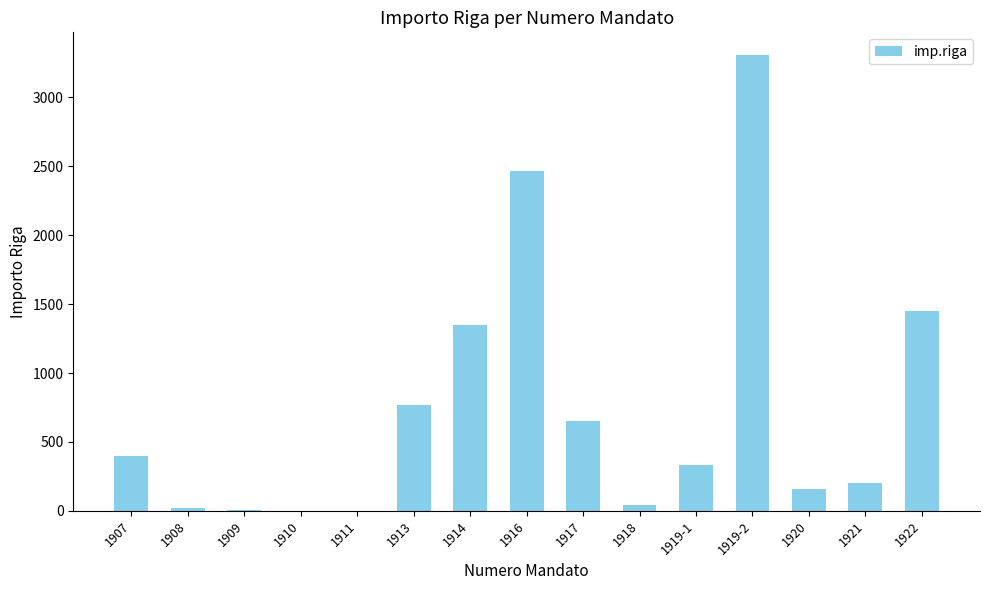

What is the sum of the values at 1911 and 1910?

1.3